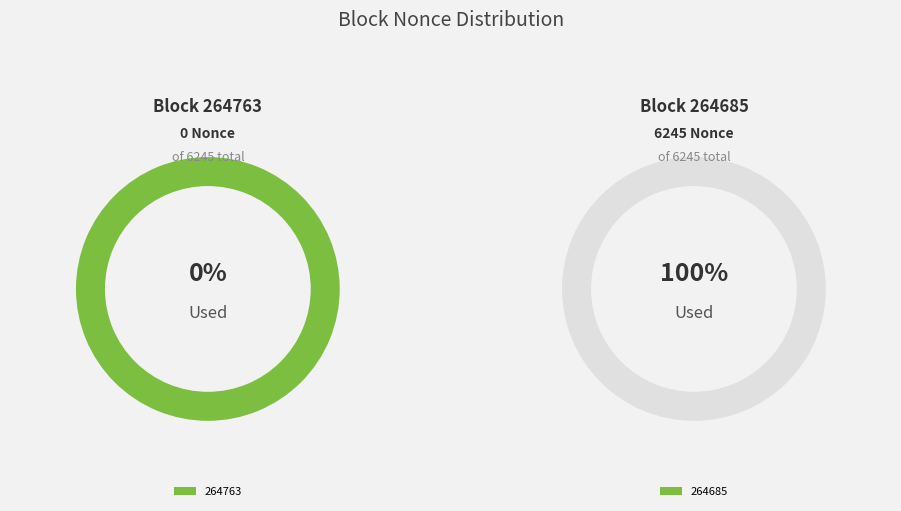

Does 264685 represent more than half of the total?

Yes